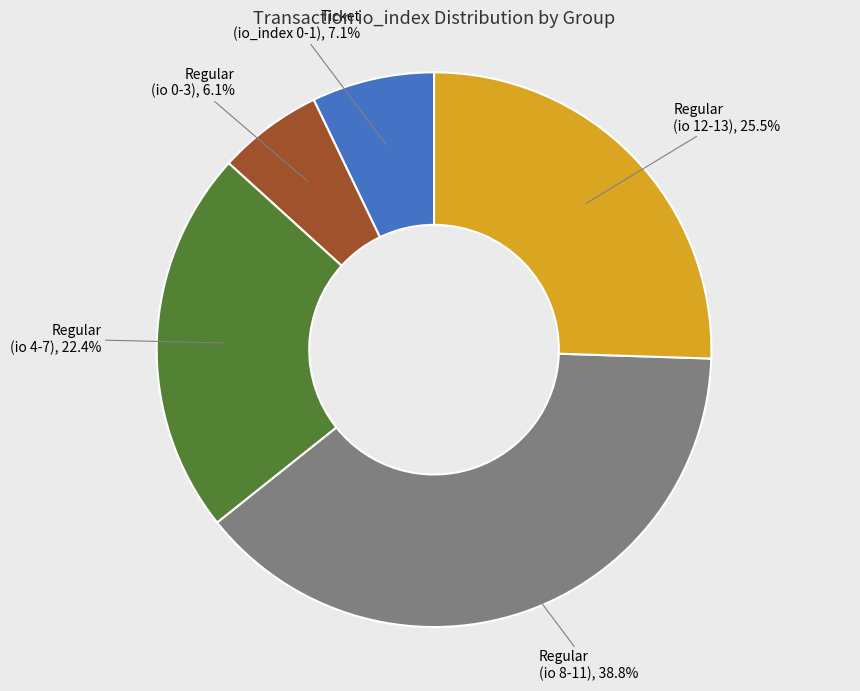

Does any single category account for the majority?

No